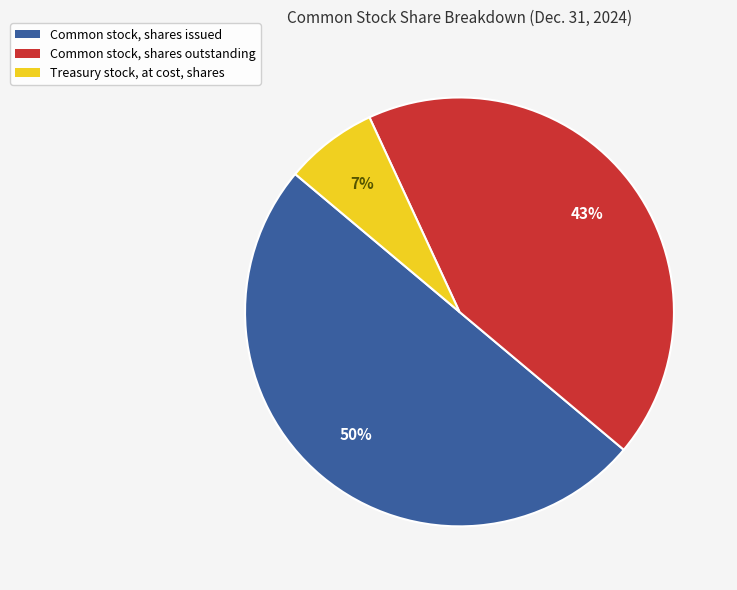

To the nearest percent, what is the average slice percentage?

33%